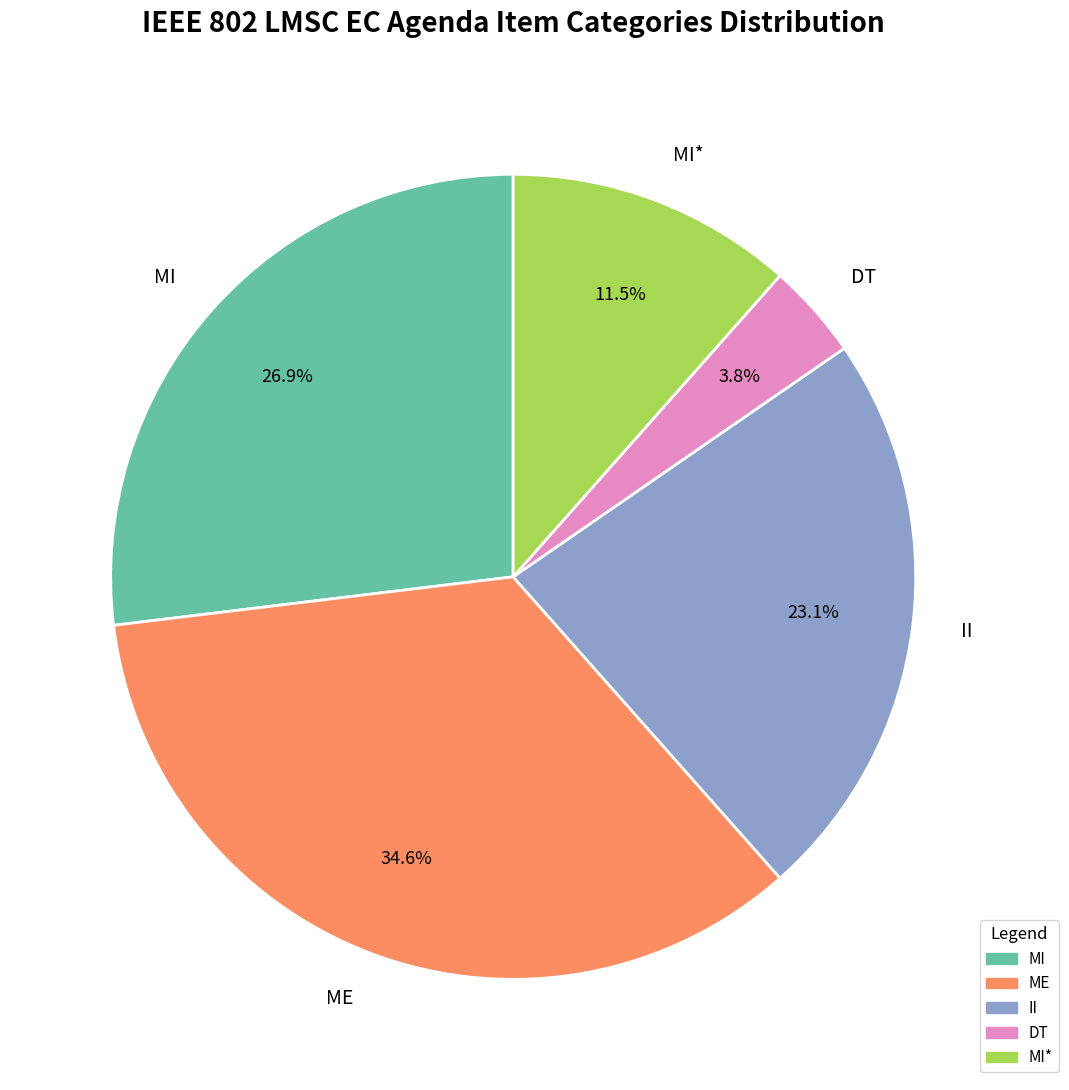

How much of the chart is everything except ME?

65.4%